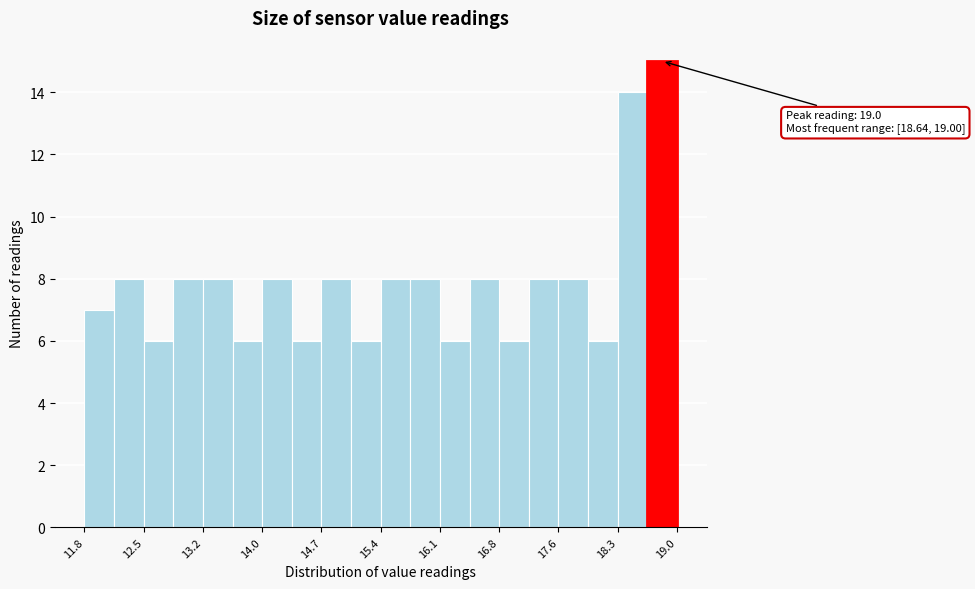

Around what value on the x-axis is the tallest bar? Give the approximate position of its centre, as read against the axis.

18.8